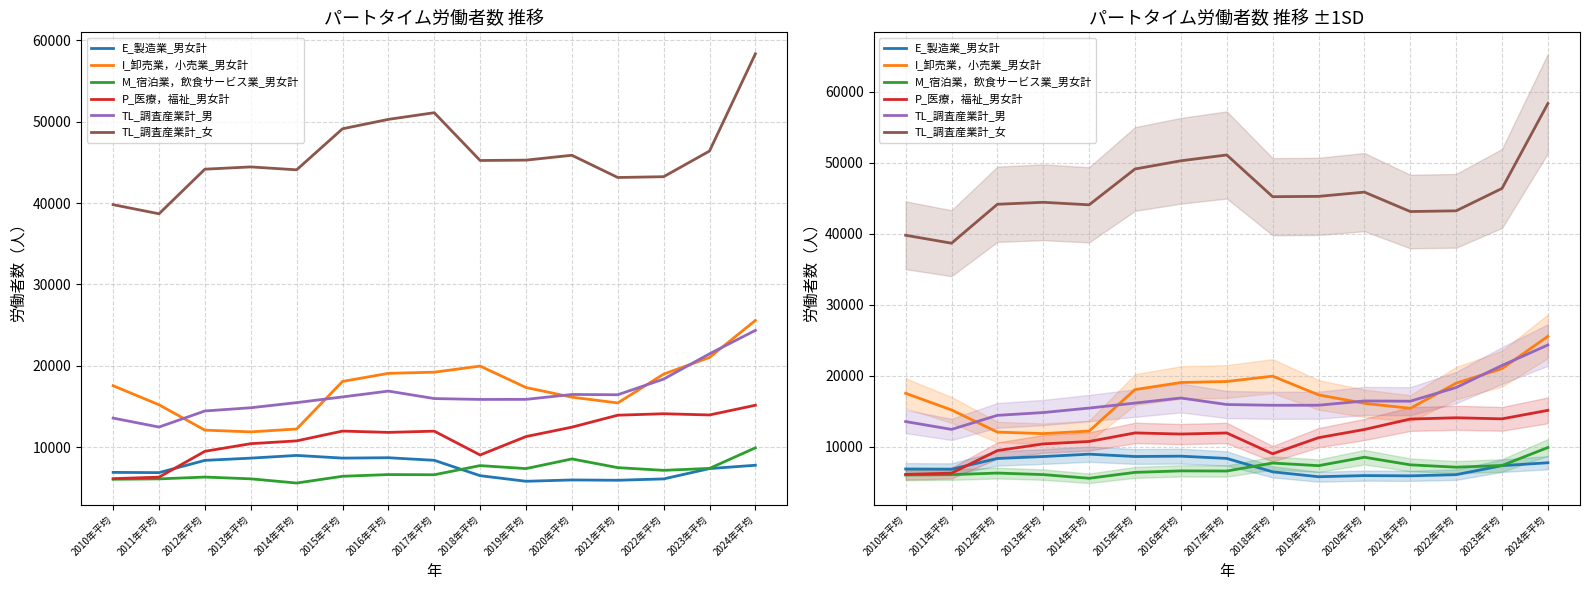

What is the difference between the maximum and minimum values in the TL_調査産業計_男 series?

11884